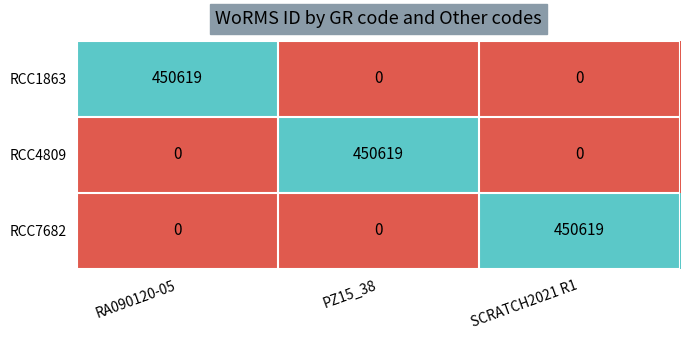

What is the maximum value shown in the chart?

450619